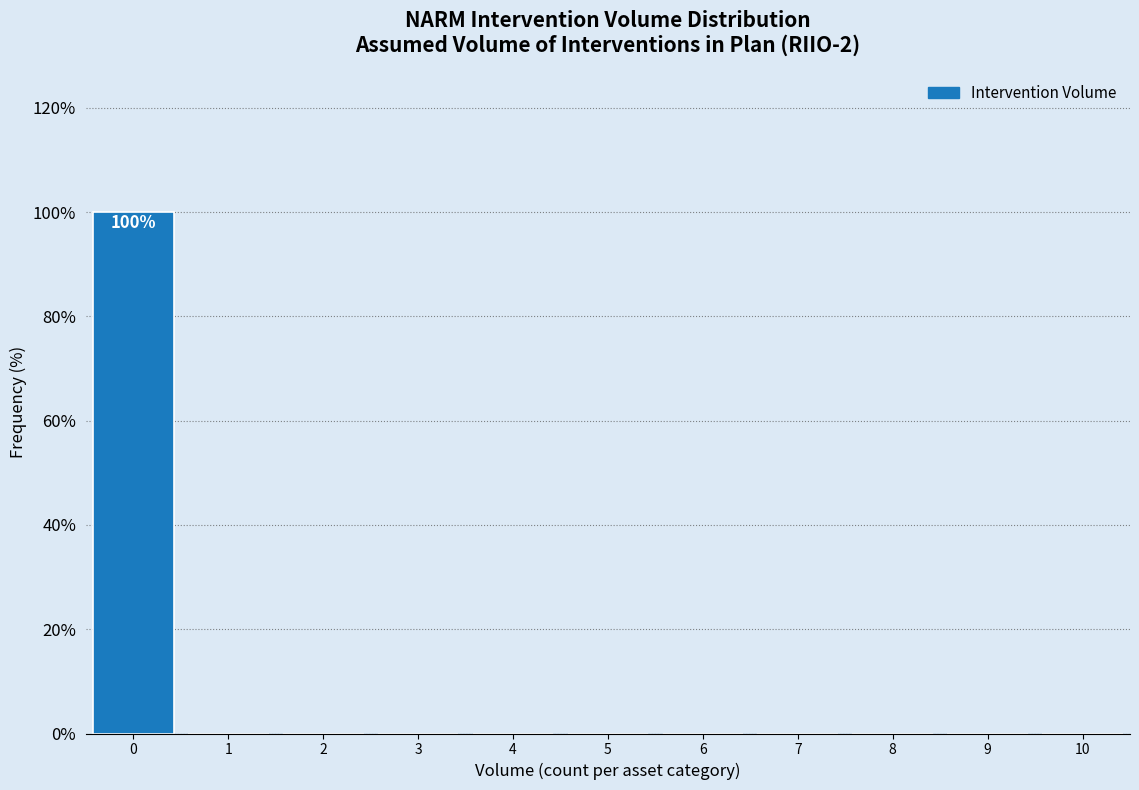

Which range on the x-axis has the tallest bar?

-0.5 to 0.5